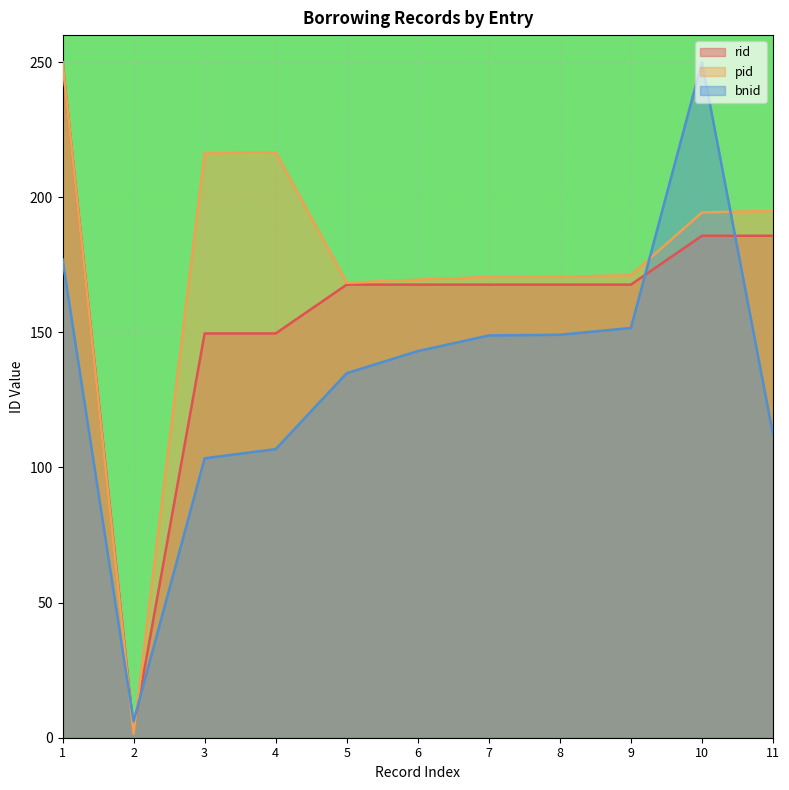

What is the spread (max minus min) of values at 5?

33.5